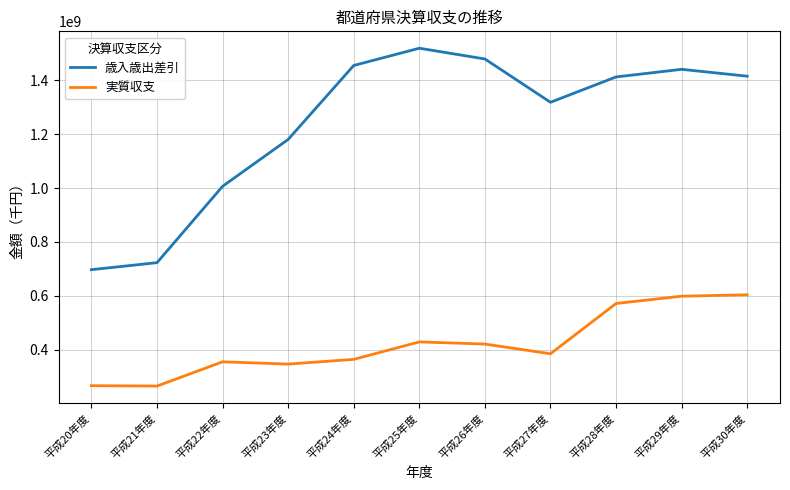

What is the minimum value shown in the chart?

264442117